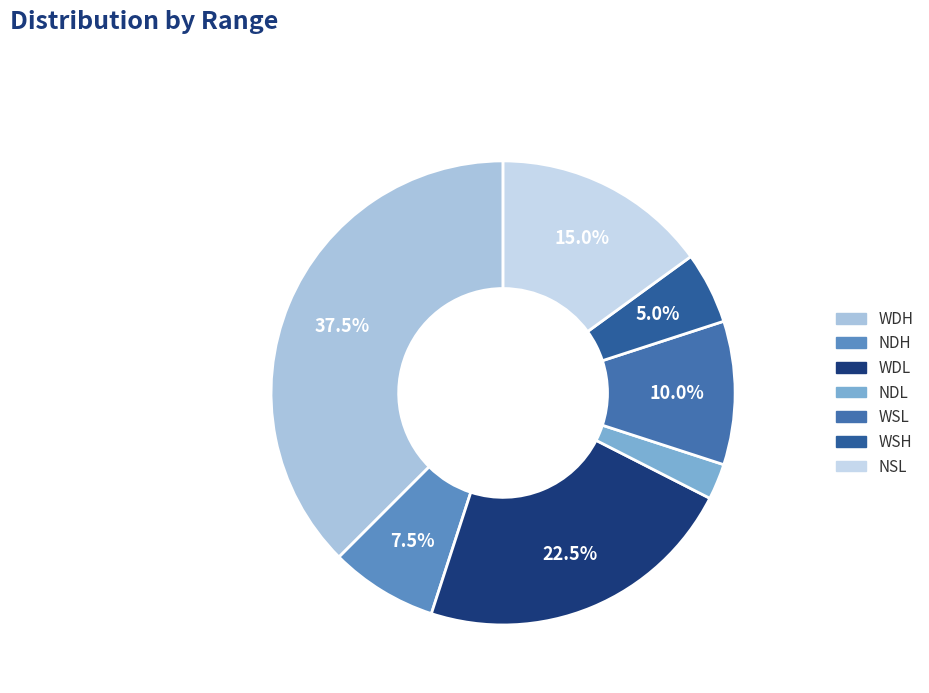

Count the number of slices in the pie.

7